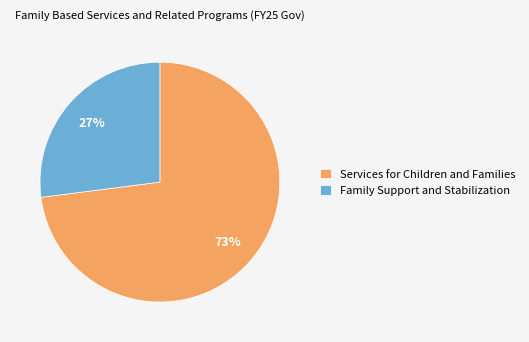

What is the ratio of the value at Family Support and Stabilization to the value at Services for Children and Families?

0.4